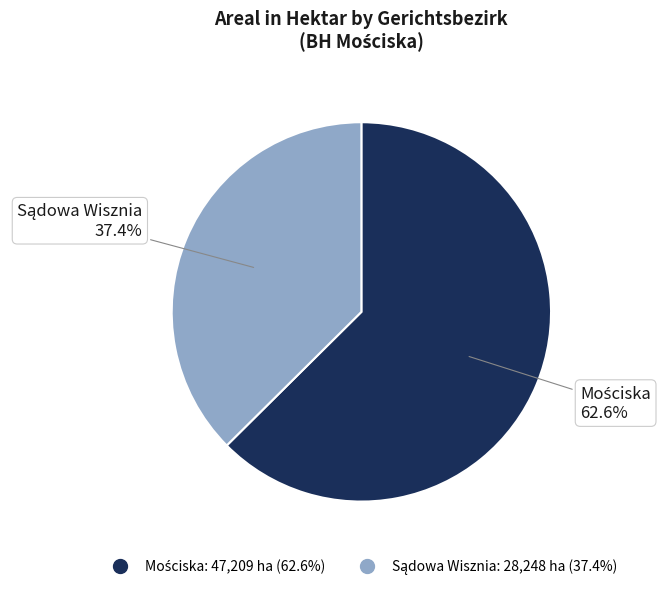

Is there any slice that represents more than half of the pie?

Yes